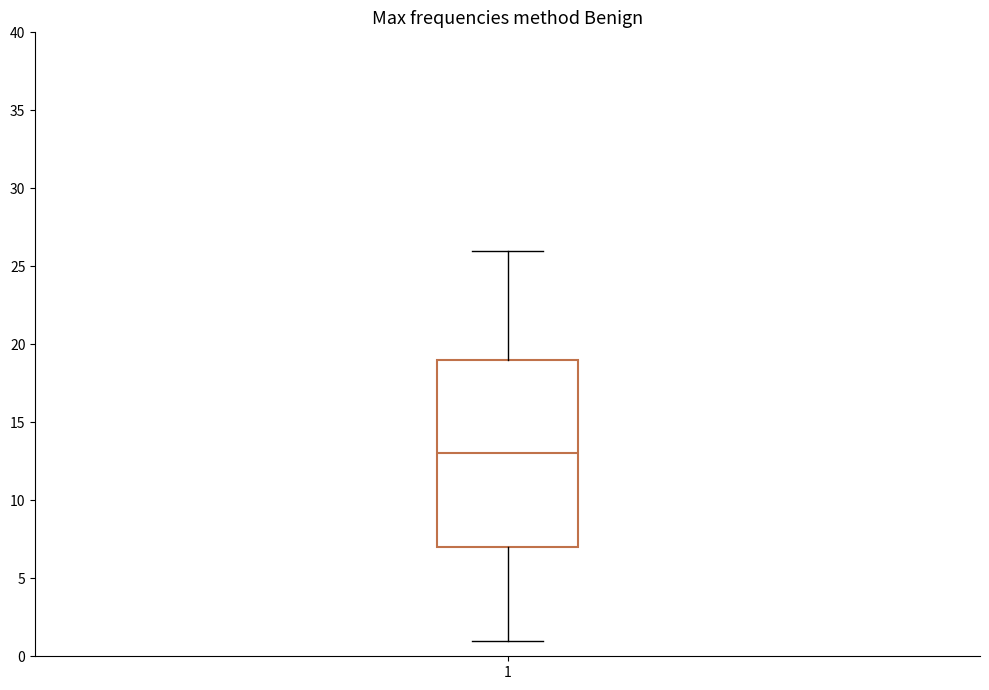

Transcribe this box plot: give where the median line is, the range the box spans, and where the two whiskers end, as read against the y-axis. The values are not printed on the chart, so give them approximately, as read against the axis.

median 13, box 7 to 19, whiskers 1 to 26